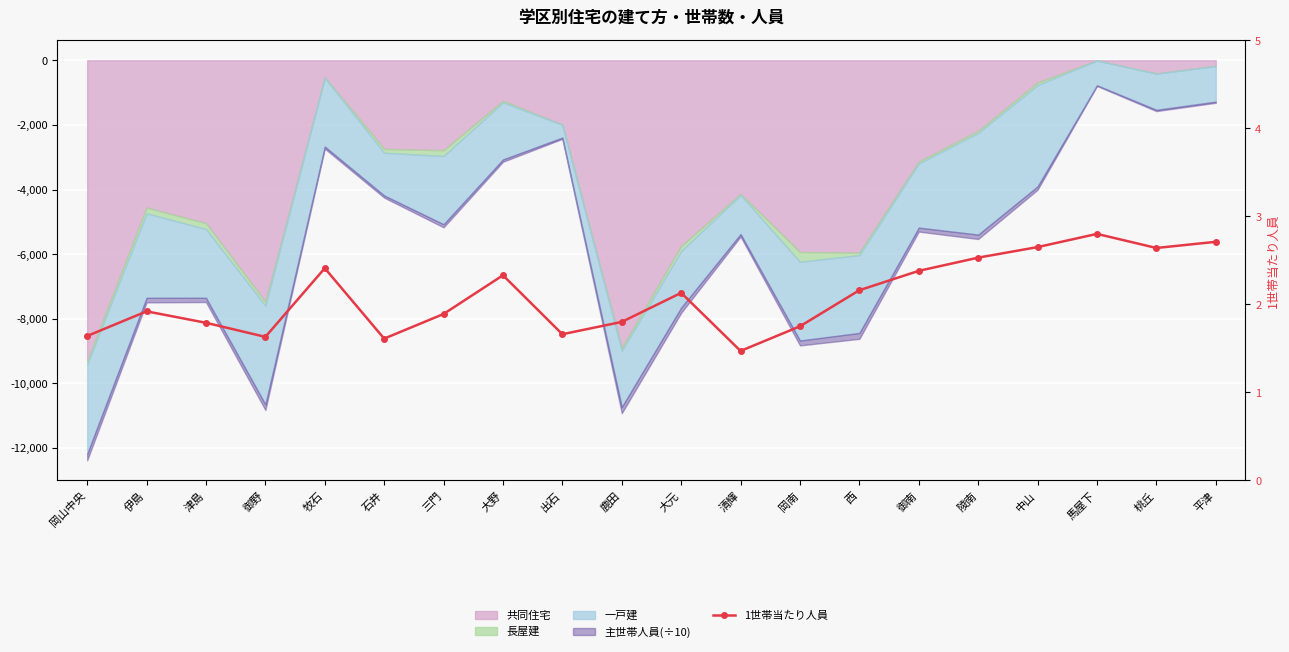

Reading right to left, transcribe all the data shown in this chart.

平津=2.7	桃丘=2.6	馬屋下=2.8	中山=2.6	陵南=2.5	御南=2.4	西=2.2	岡南=1.8	清輝=1.5	大元=2.1	鹿田=1.8	出石=1.7	大野=2.3	三門=1.9	石井=1.6	牧石=2.4	御野=1.6	津島=1.8	伊島=1.9	岡山中央=1.6